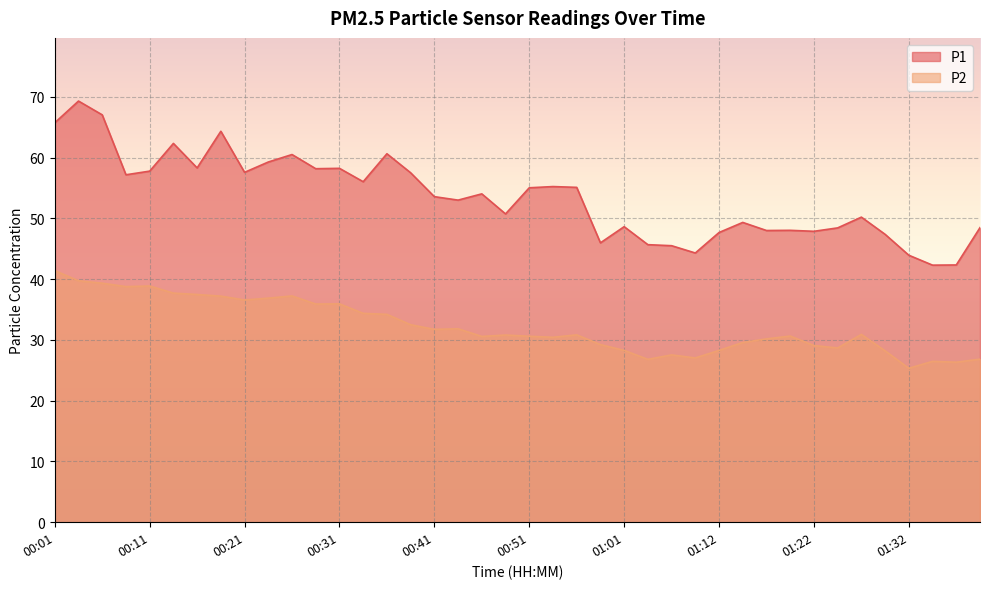

The value of P1 at 00:51 is 55.0. True or false?

True